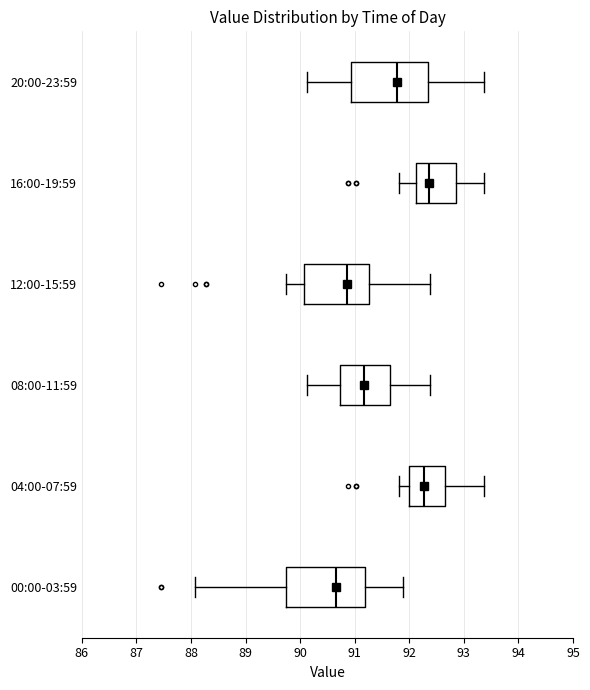

Where is the right edge of the box for 04:00-07:59 on the x-axis? The values are not printed on the chart, so give them approximately, as read against the axis.

92.7